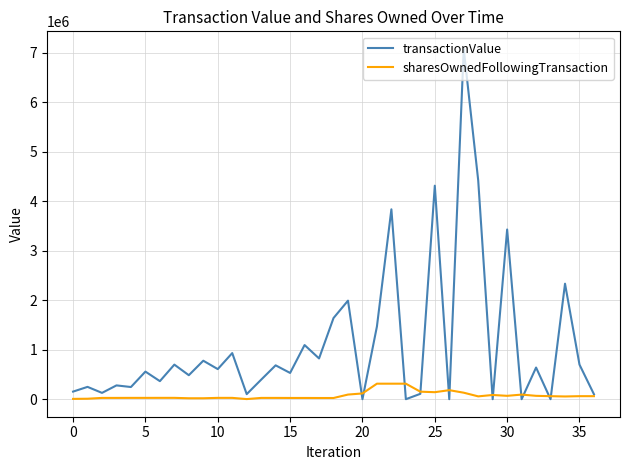

How many lines are shown in the chart?

2